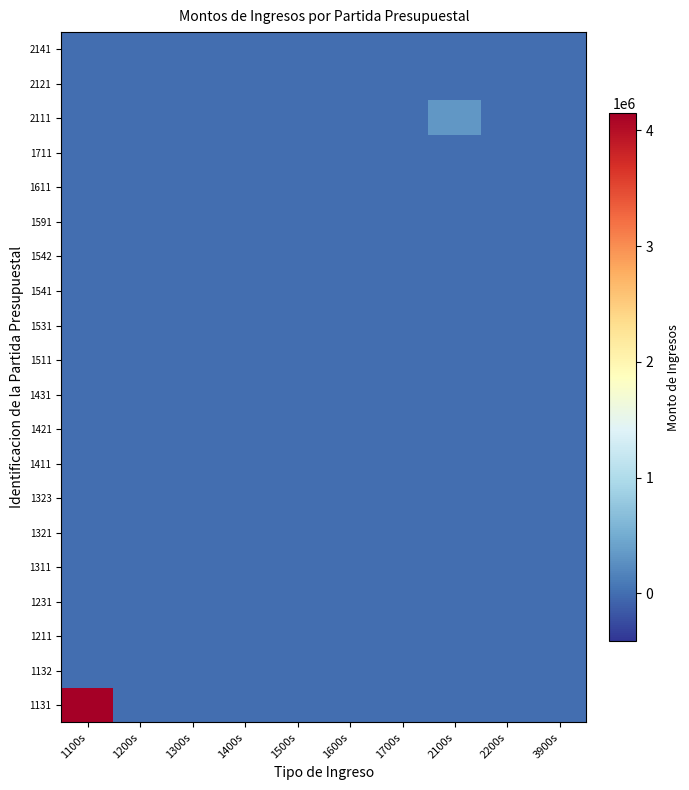

Between 2200s and 1600s, which is larger?

2200s